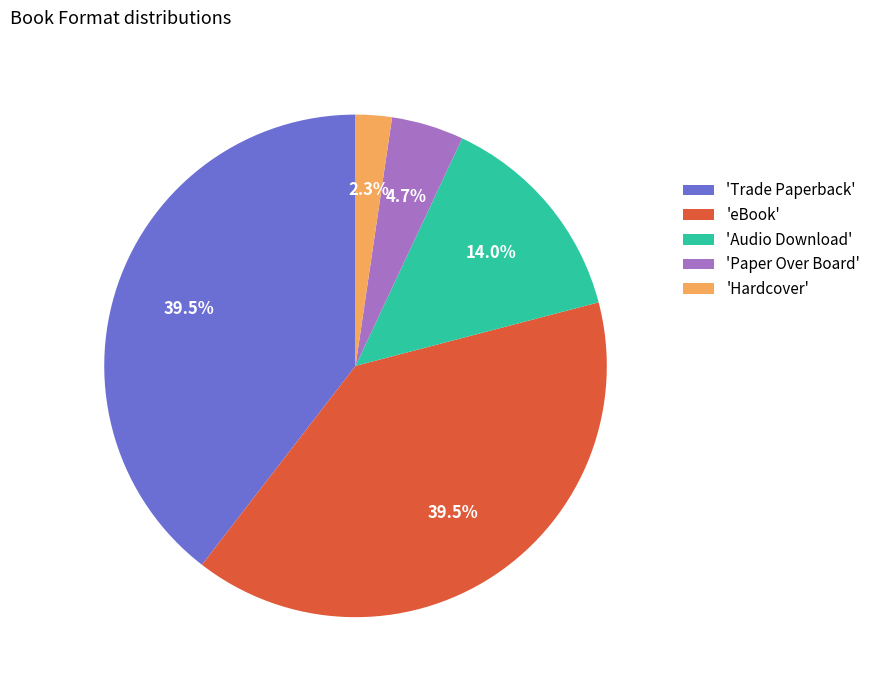

Which category has the smallest portion of the pie?

'Hardcover'